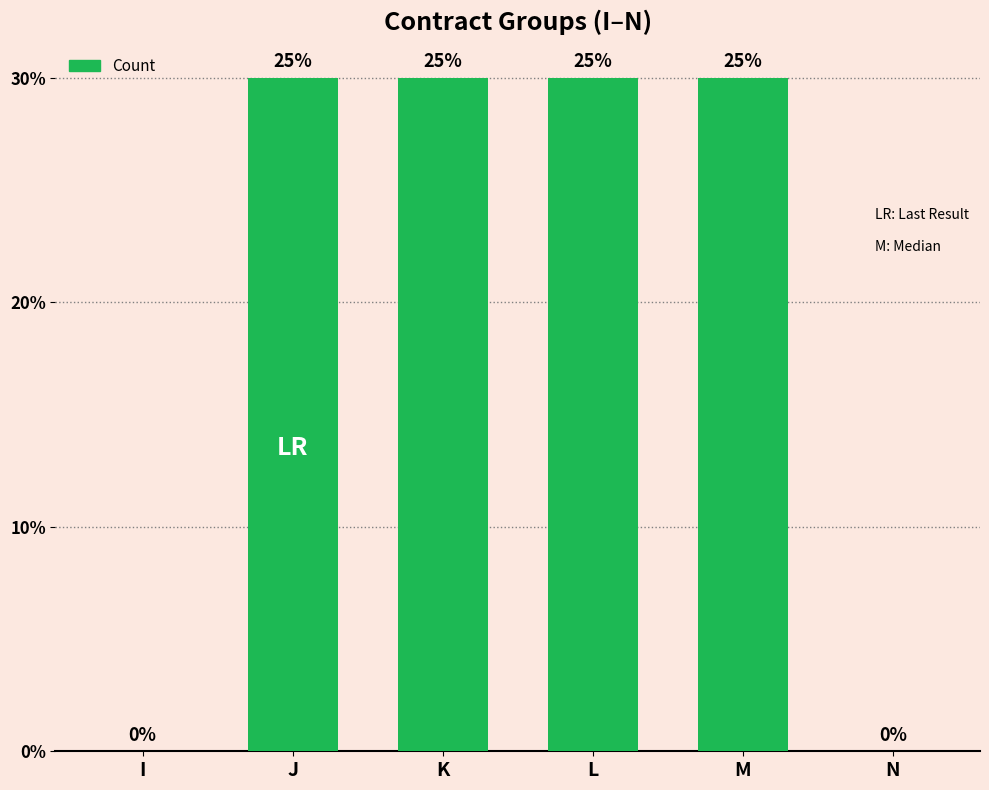

What is the approximate value at K, to the nearest 10?

30